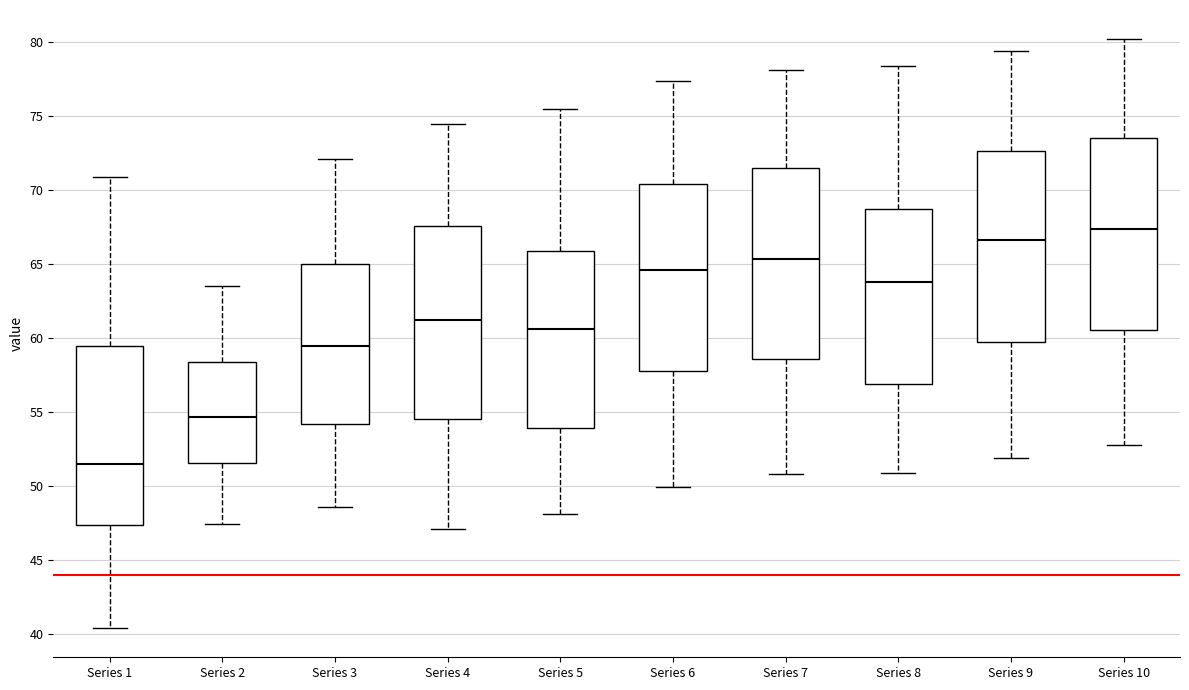

Where does the upper whisker of the box for Series 4 end on the y-axis? The values are not printed on the chart, so give them approximately, as read against the axis.

74.5